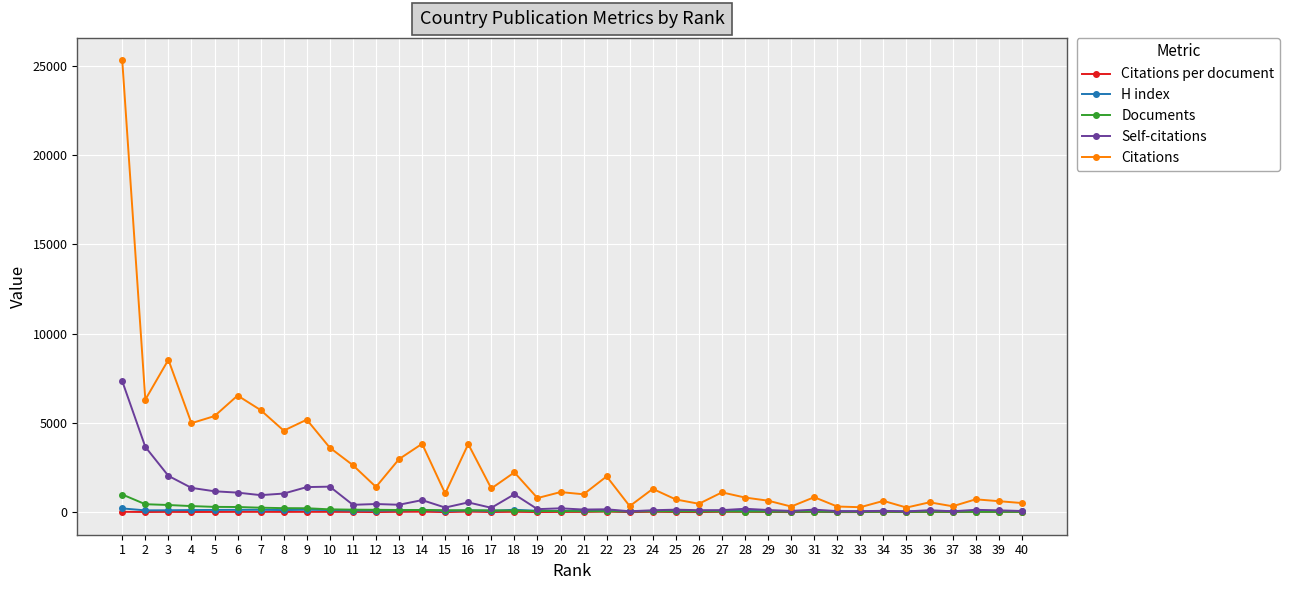

At which category does Citations reach its first local peak?

3